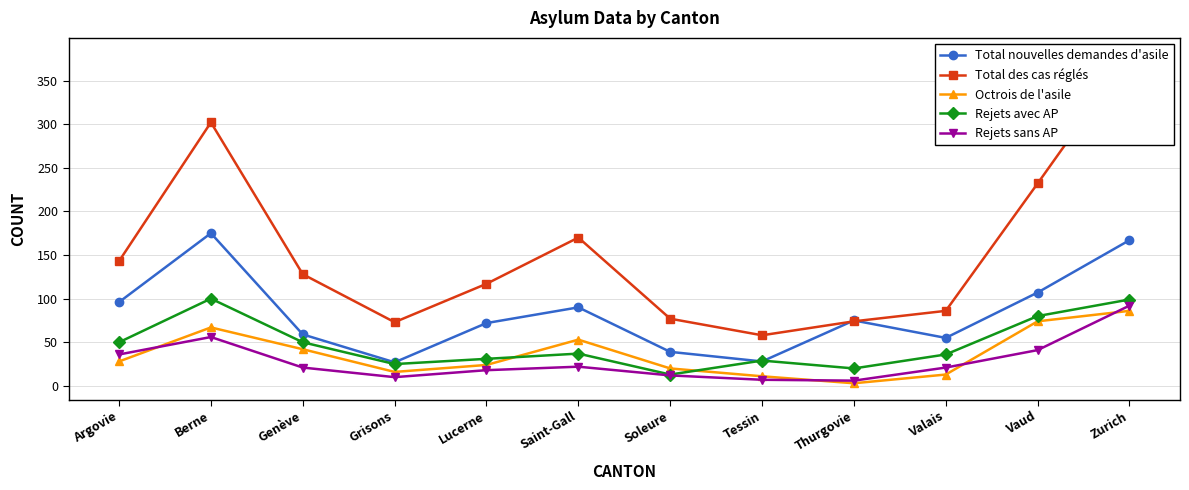

What is the greatest value displayed?

380